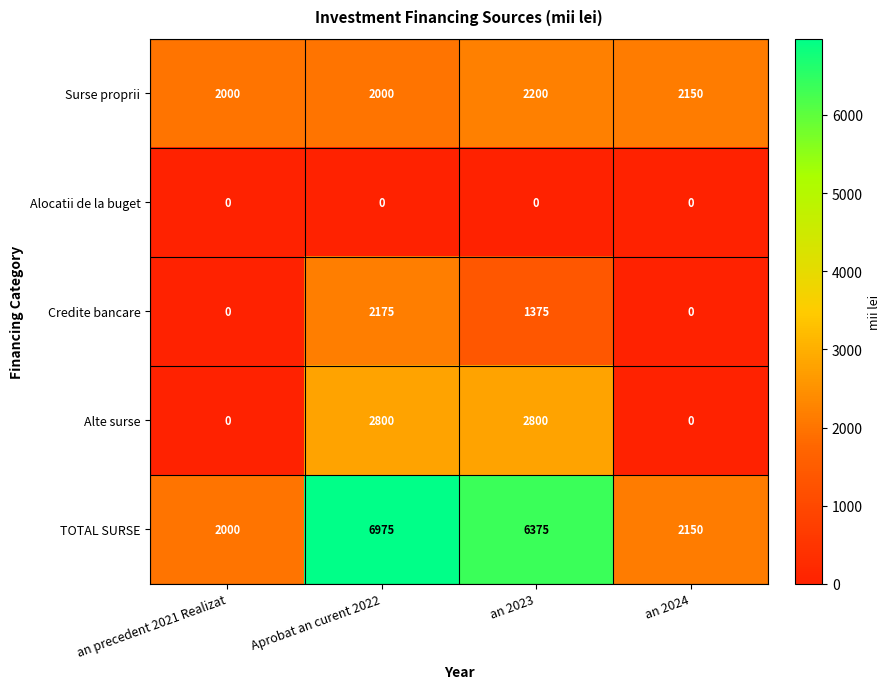

Reading right to left, list all the values displayed in this chart.

Surse proprii: 2150	2200	2000	2000
Alocatii de la buget: 0	0	0	0
Credite bancare: 0	1375	2175	0
Alte surse: 0	2800	2800	0
TOTAL SURSE: 2150	6375	6975	2000